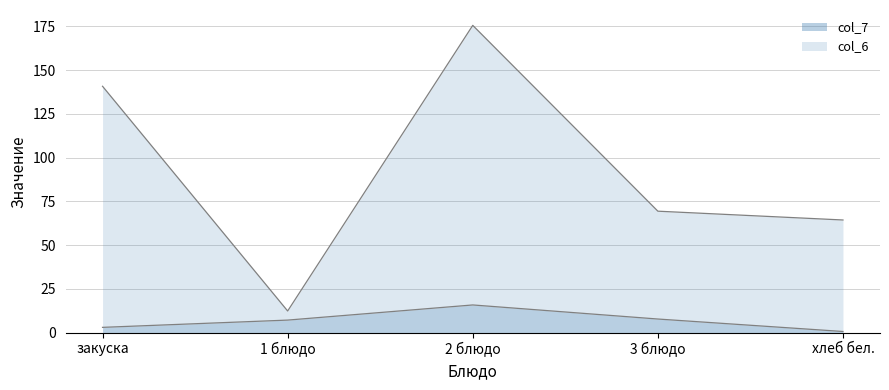

What is the label of the 5th point from the left?

хлеб бел.